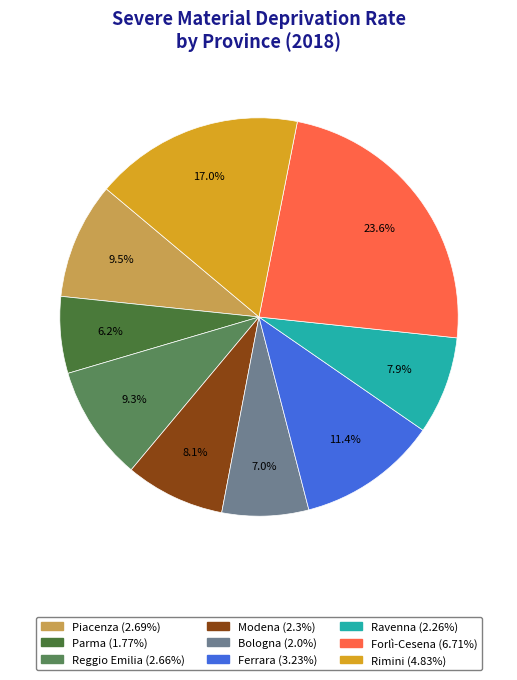

To the nearest percent, what is the combined percentage of Rimini and Ravenna?

25%